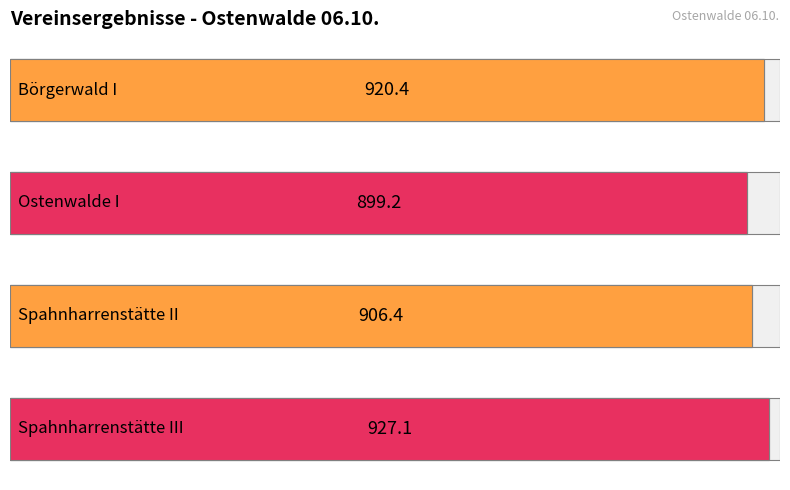

How many data points does each series have?

4